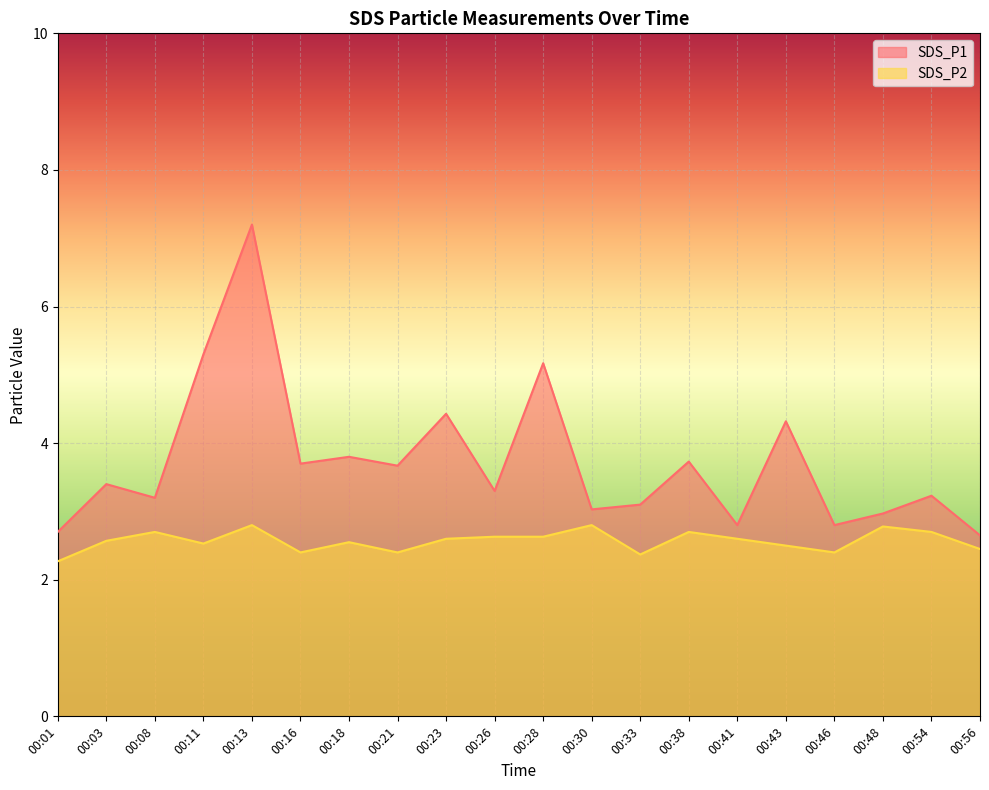

Which category has the highest value across all series?

00:13